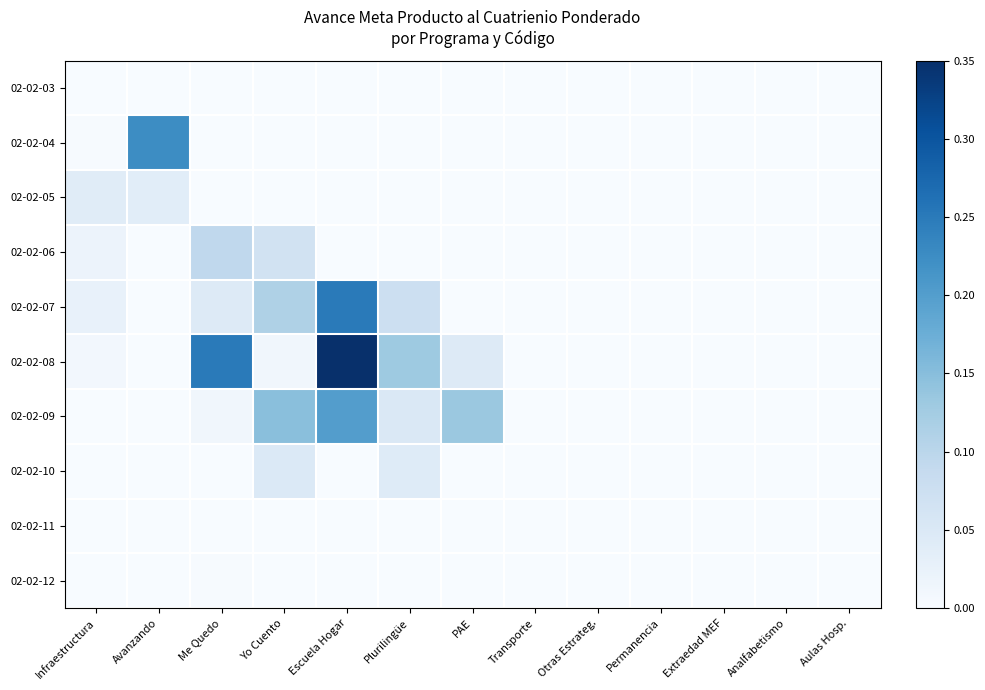

Which series has the largest total across all categories?

02-02-08